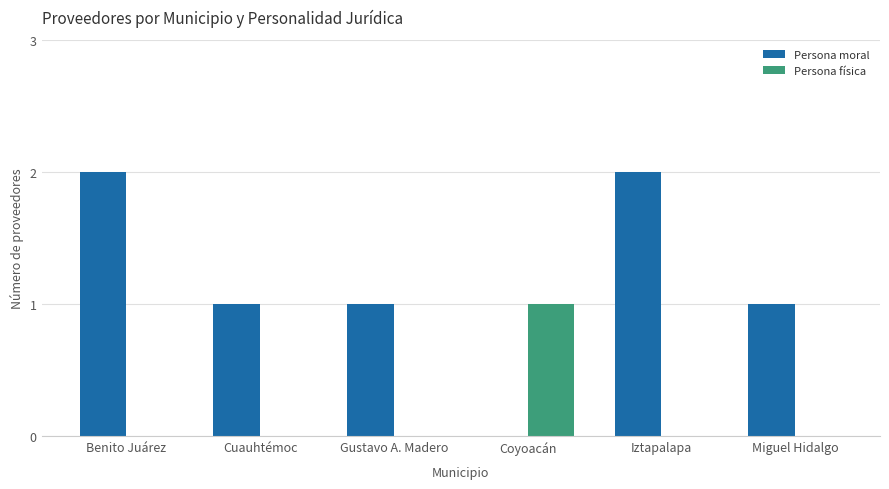

How many series are shown in this chart?

2